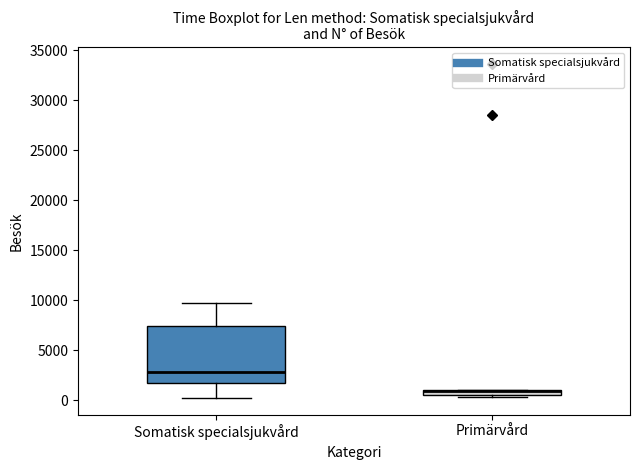

Where is the lower edge of the box for Primärvård on the y-axis? The values are not printed on the chart, so give them approximately, as read against the axis.

500